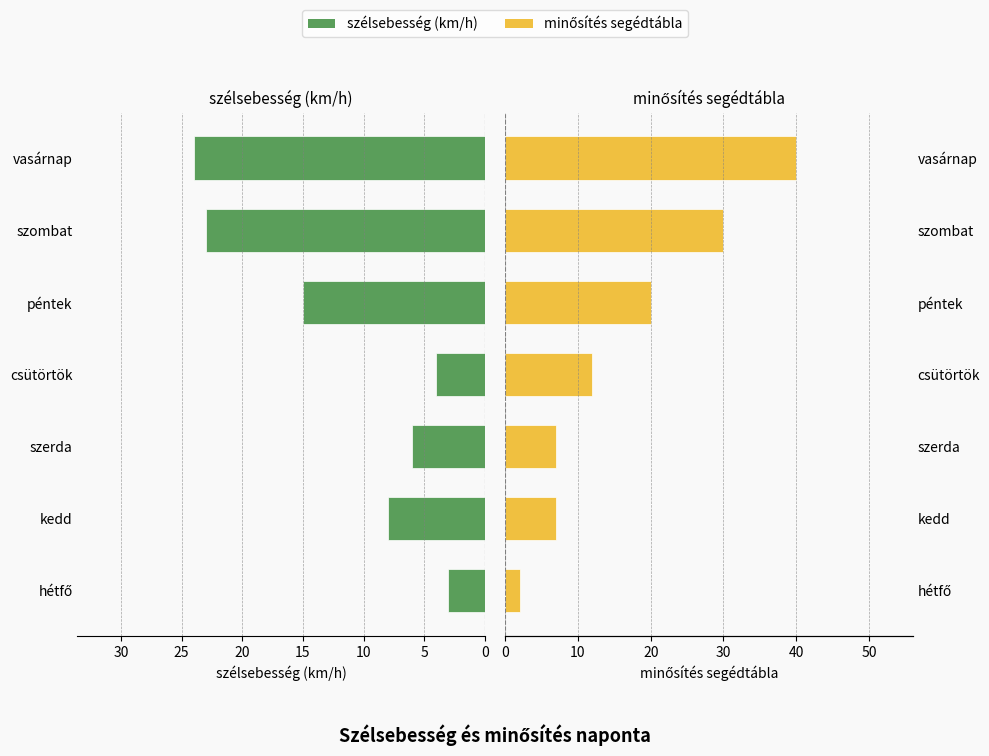

What is the difference between the szélsebesség (km/h) values at csütörtök and szerda?

2